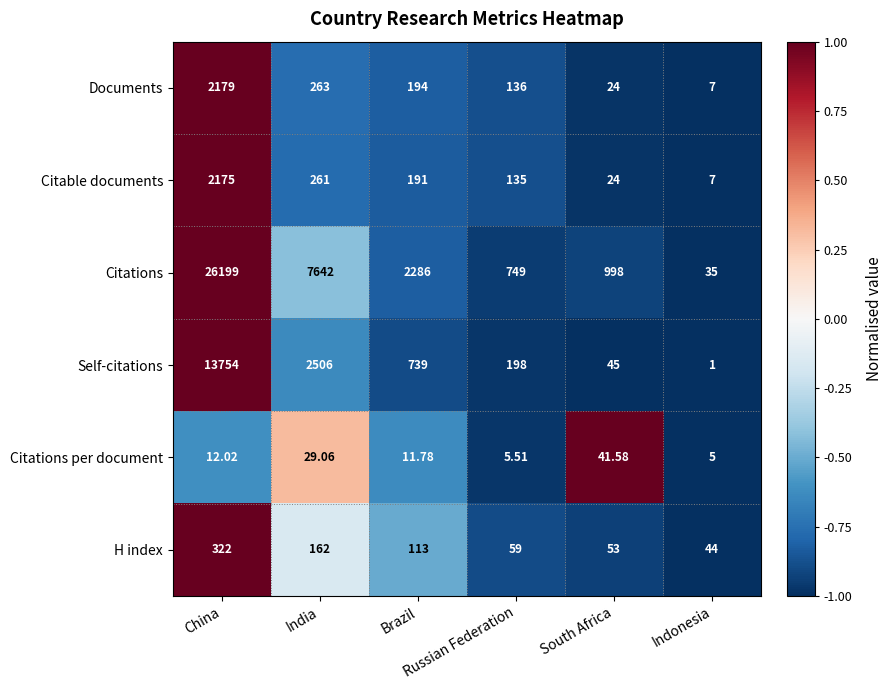

Count the number of data series in this chart.

6